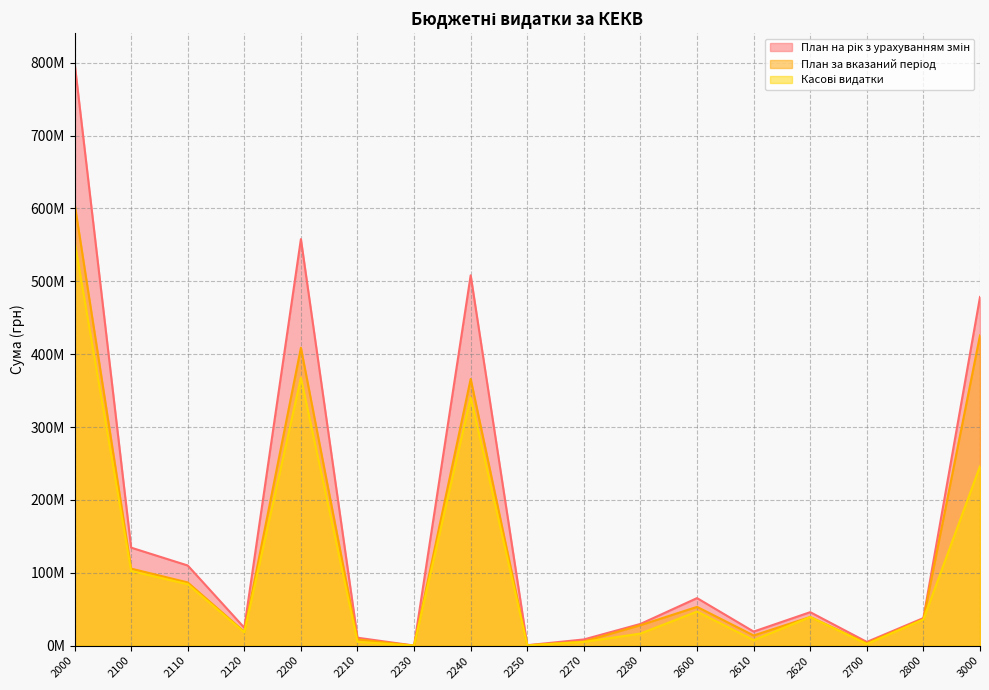

Rank the series at 2120 from highest to lowest value.

План на рік з урахуванням змін, План за вказаний період, Касові видатки